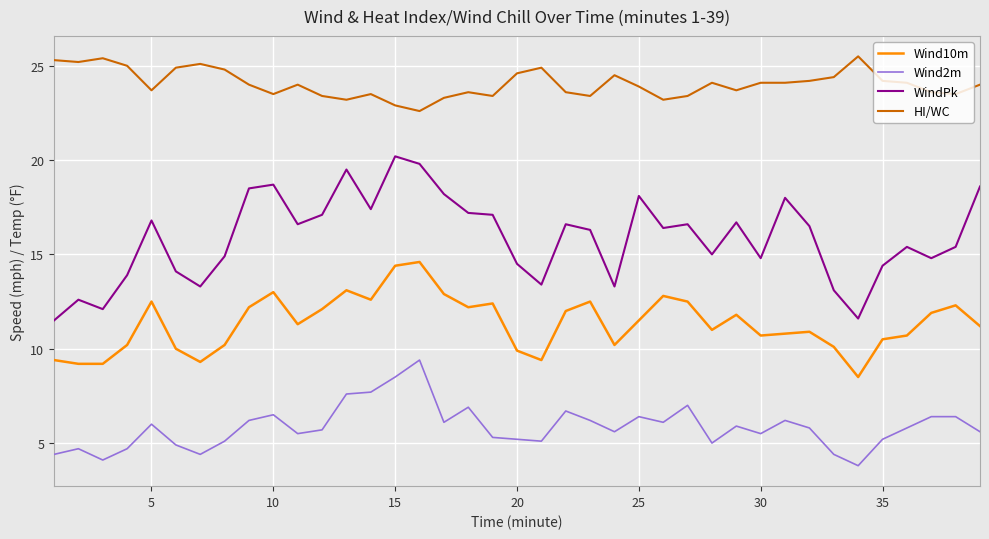

What are all the series names shown in the legend?

Wind10m, Wind2m, WindPk, HI/WC